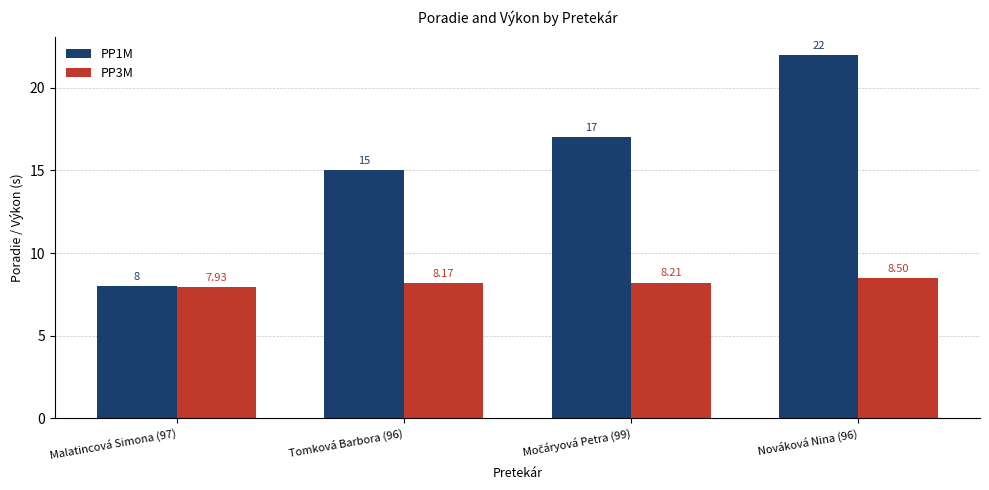

Reading left to right, what are all the values shown in this chart?

PP1M: 8.0	15.0	17.0	22.0
PP3M: 7.9	8.2	8.2	8.5